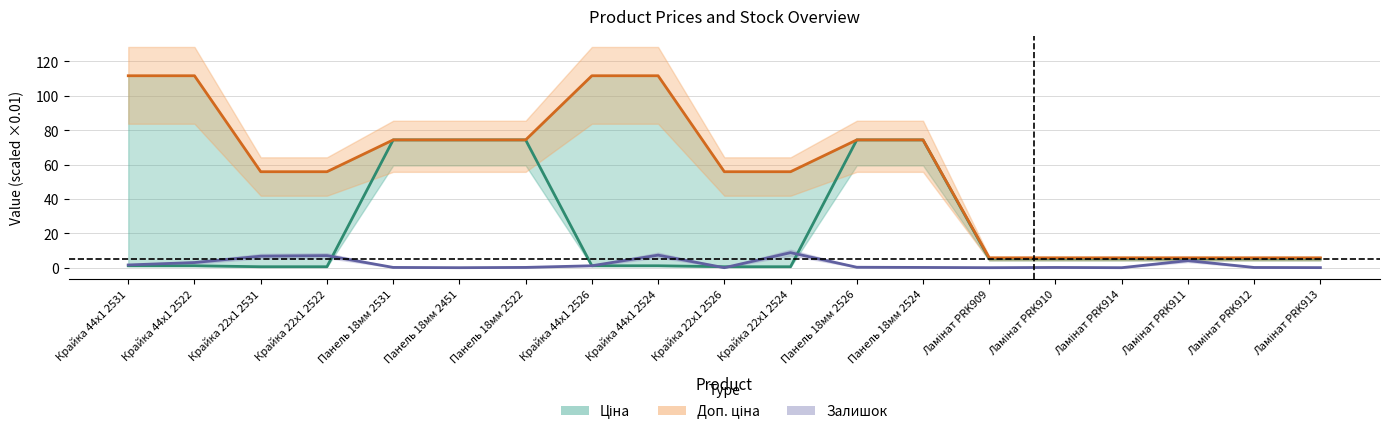

The value of Доп. ціна at Крайка 22x1 2526 is 55.9. True or false?

True